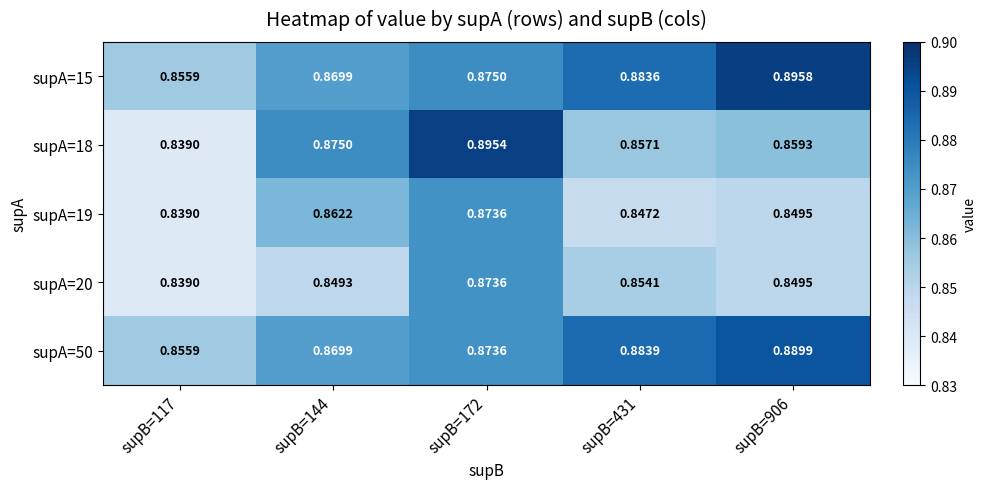

Is the value of supA=20 at supB=431 greater than the value of supA=19 at supB=144?

No